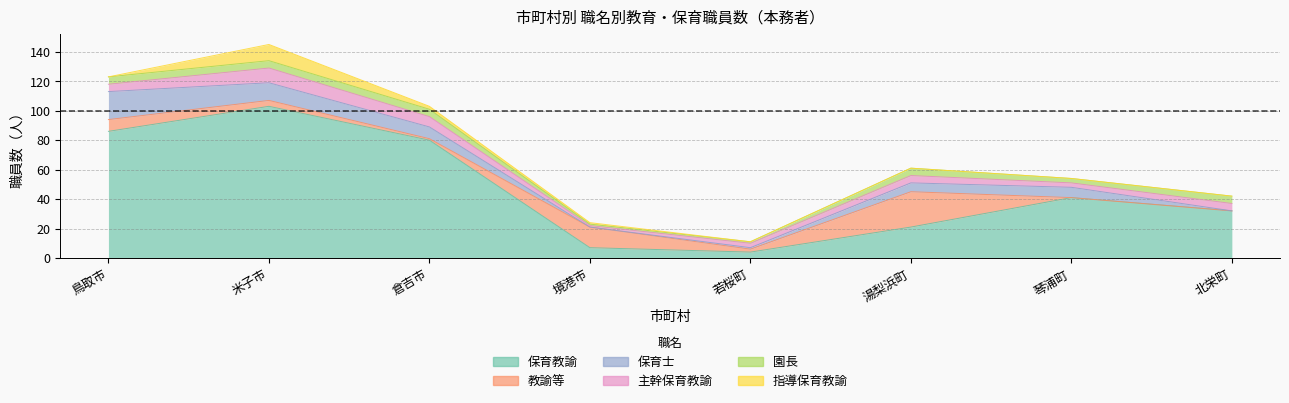

List the series in order of their peak value, highest first.

保育教諭, 教諭等, 保育士, 指導保育教諭, 主幹保育教諭, 園長